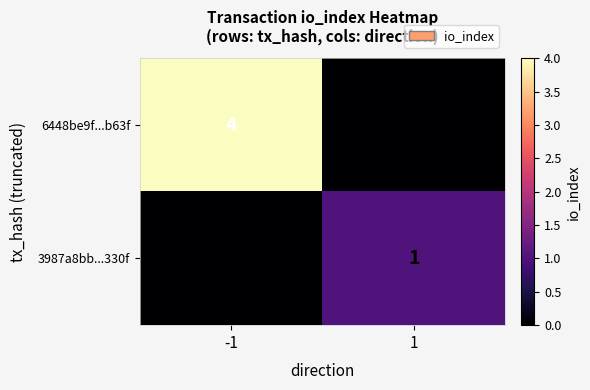

What value does the 6448be9f...b63f series have at -1?

4